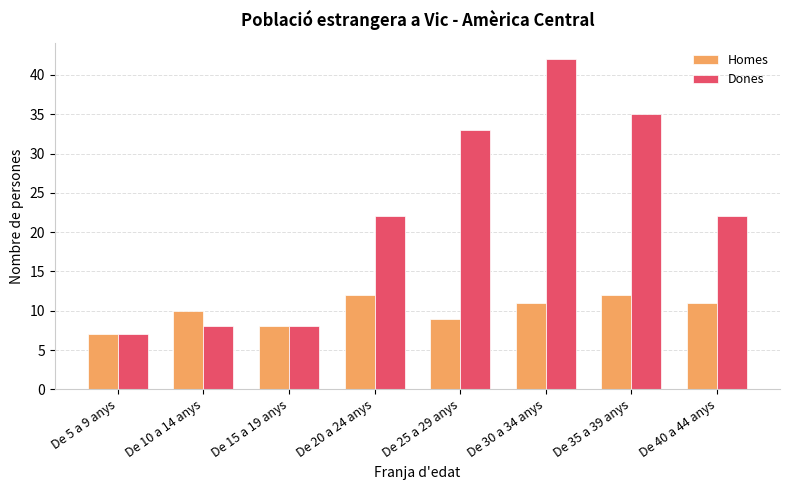

At which label does Homes first exceed 11?

De 20 a 24 anys